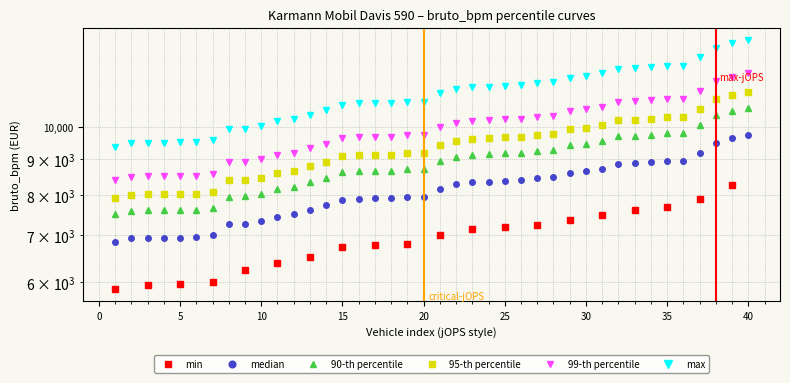

How many series are shown in this chart?

6